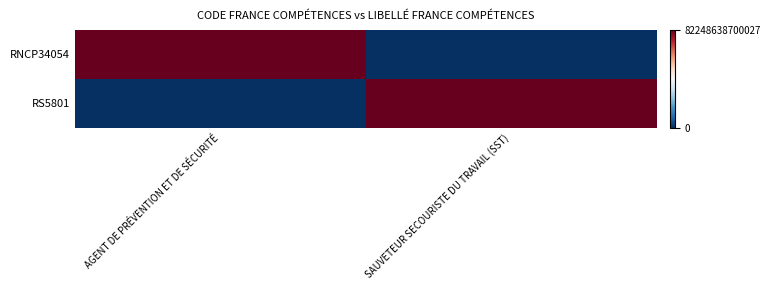

At which category is the sum across all series the highest?

AGENT DE PRÉVENTION ET DE SÉCURITÉ